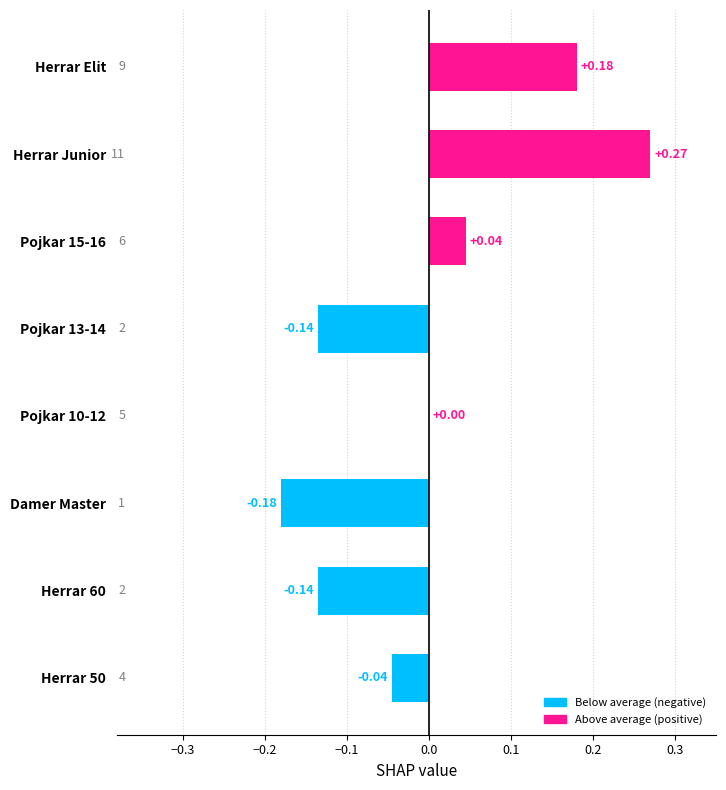

Which label corresponds to the largest value in the chart?

Herrar Junior